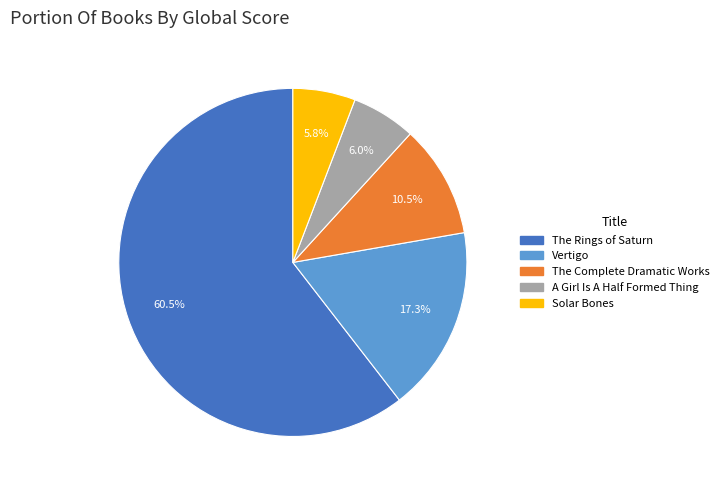

To the nearest percent, what is the difference between the largest and smallest slice percentages?

55%